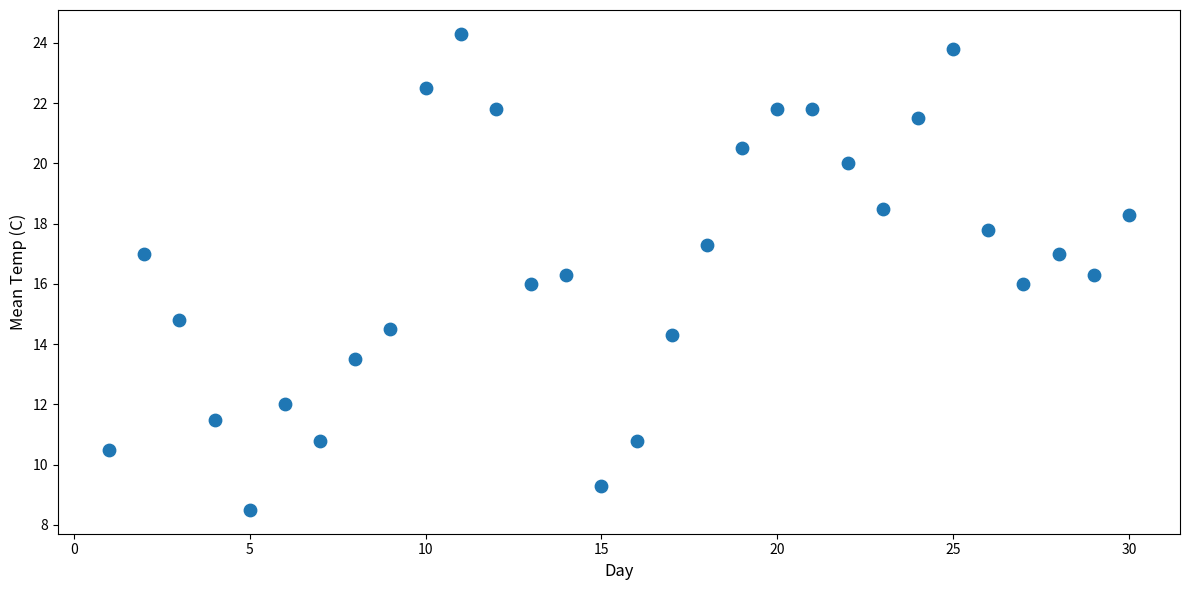

What is the range of Y values (max minus min)?

15.8